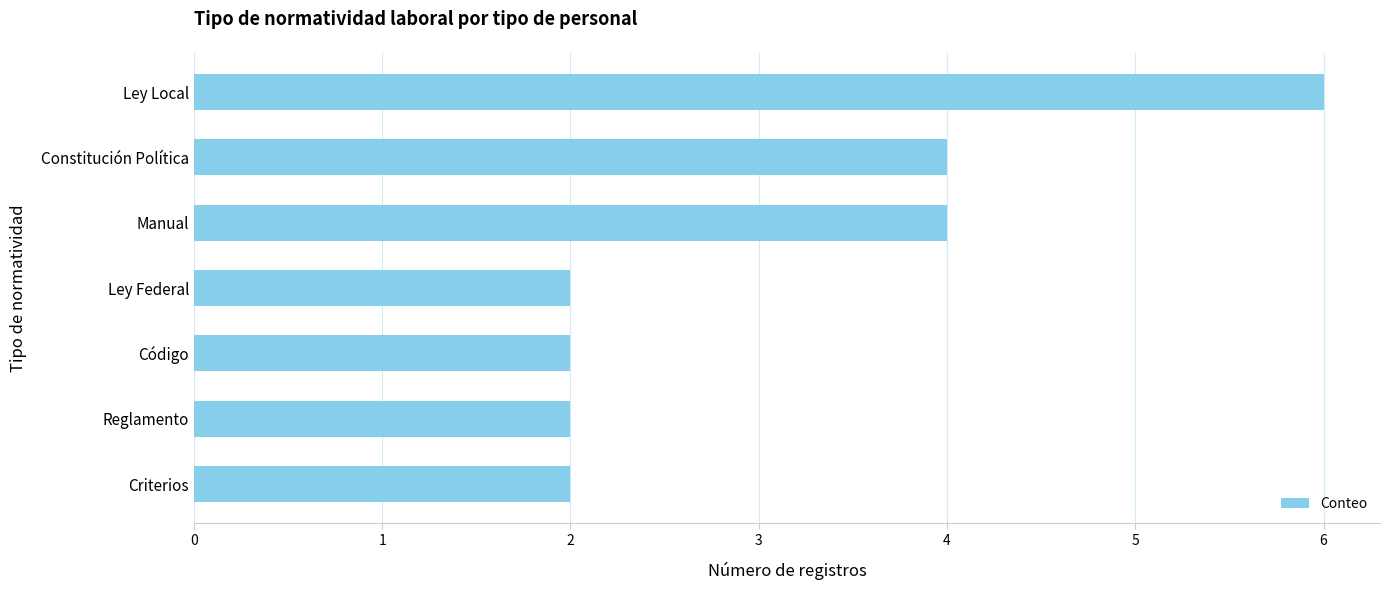

Reading bottom to top, extract all data points from this chart.

2	2	2	2	4	4	6